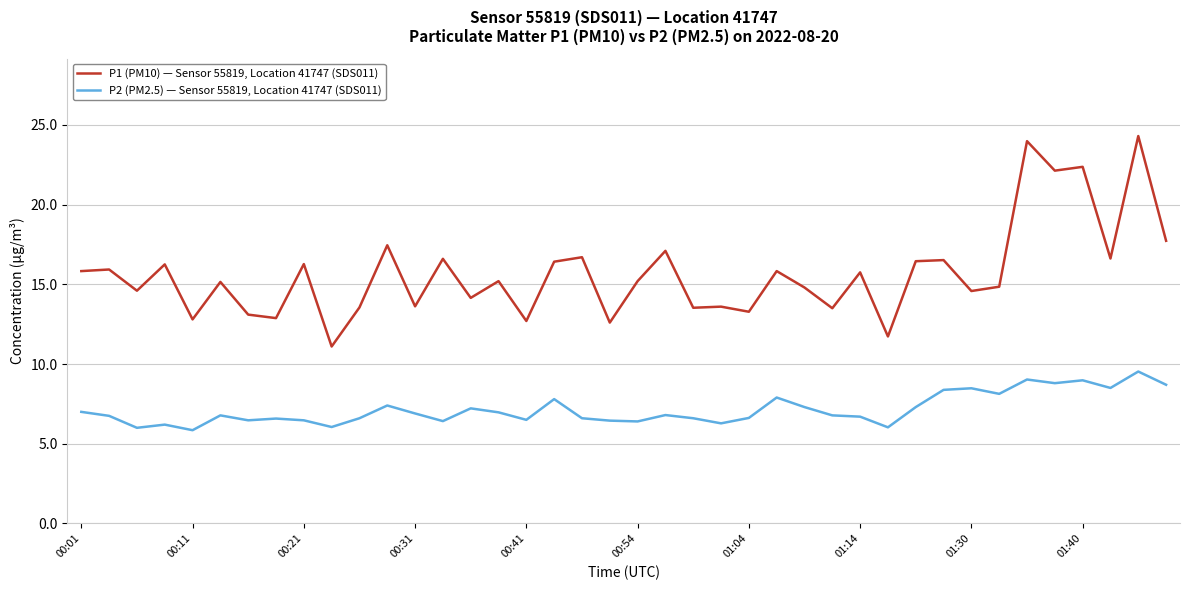

True or false: P1 (PM10) — Sensor 55819, Location 41747 (SDS011) and P2 (PM2.5) — Sensor 55819, Location 41747 (SDS011) intersect in this chart.

False